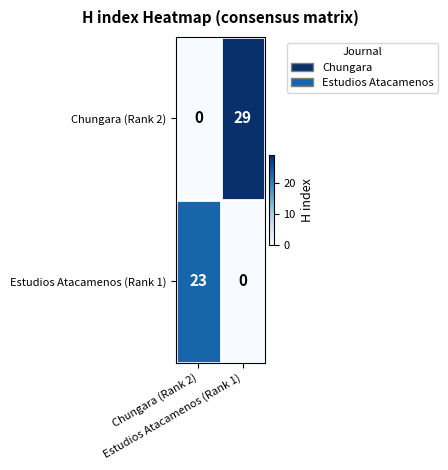

At which category is the sum across all series the highest?

Estudios Atacamenos (Rank 1)